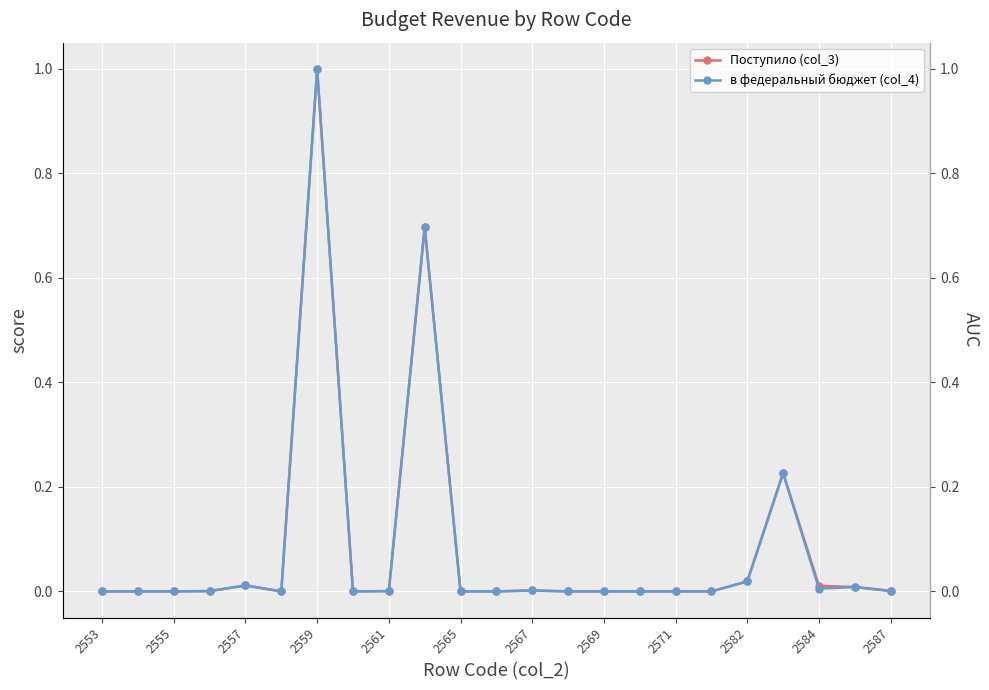

Where is Поступило (col_3) nearest to the value 0?

2553